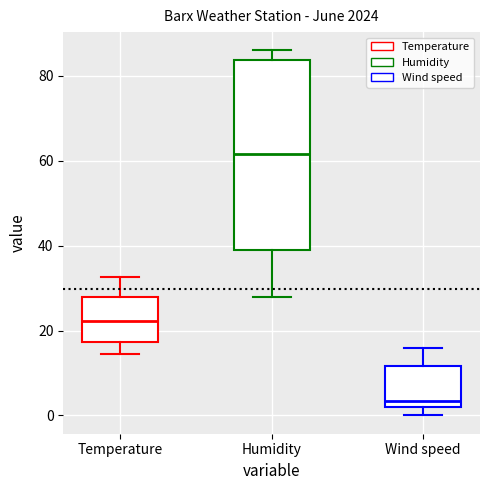

Reading left to right, read every box against the y-axis: the position of its median line, the range the box covers, and the ends of its whiskers. The values are not printed on the chart, so give them approximately, as read against the axis.

Temperature: median 22, box 18 to 28, whiskers 14 to 32
Humidity: median 62, box 40 to 84, whiskers 28 to 86
Wind speed: median 4, box 2 to 12, whiskers 0 to 16